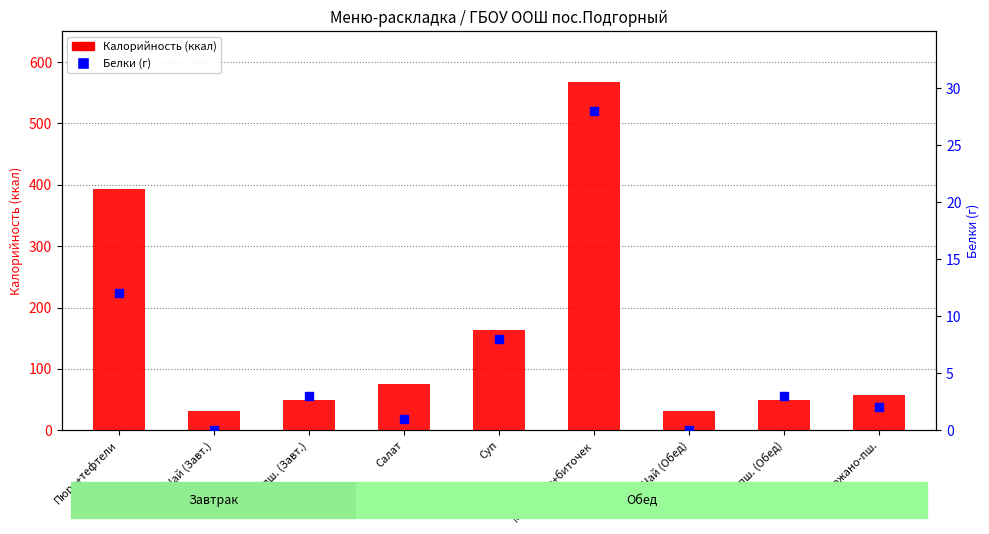

What is the total value across all series at Хлеб пш. (Завт.)?

53